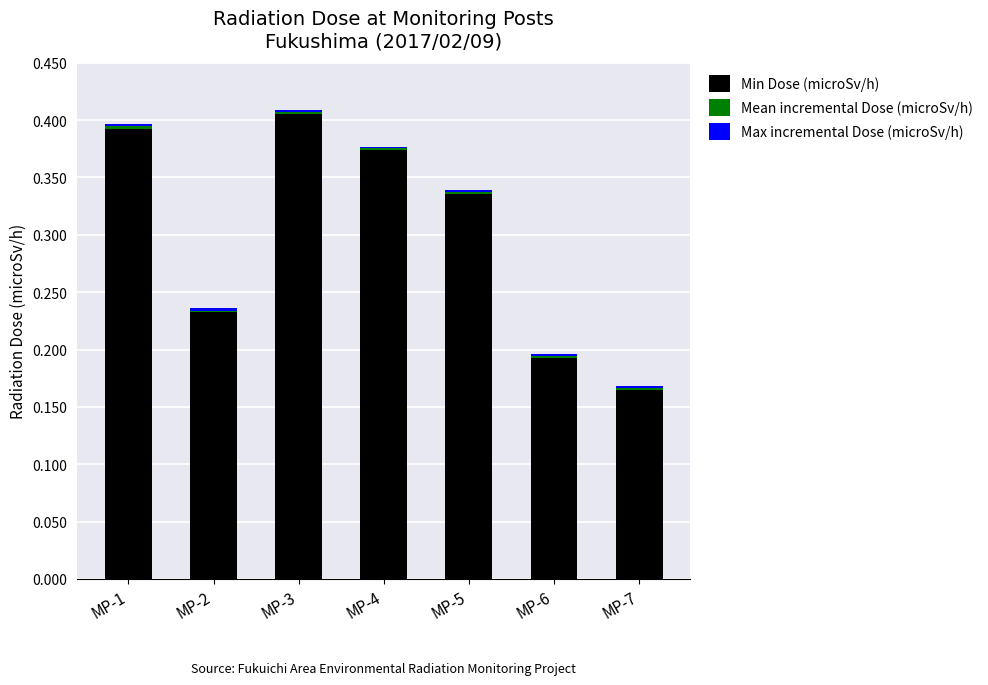

The Min Dose (microSv/h) series shows 0.1 at MP-4. True or false?

False